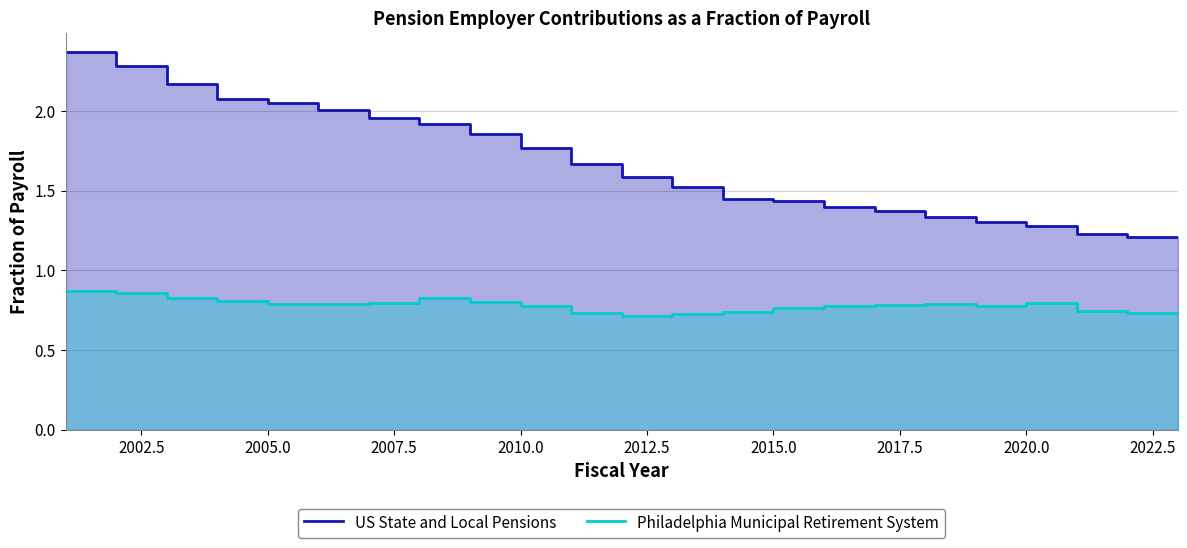

List the series in order of their peak value, lowest first.

Philadelphia Municipal Retirement System, US State and Local Pensions